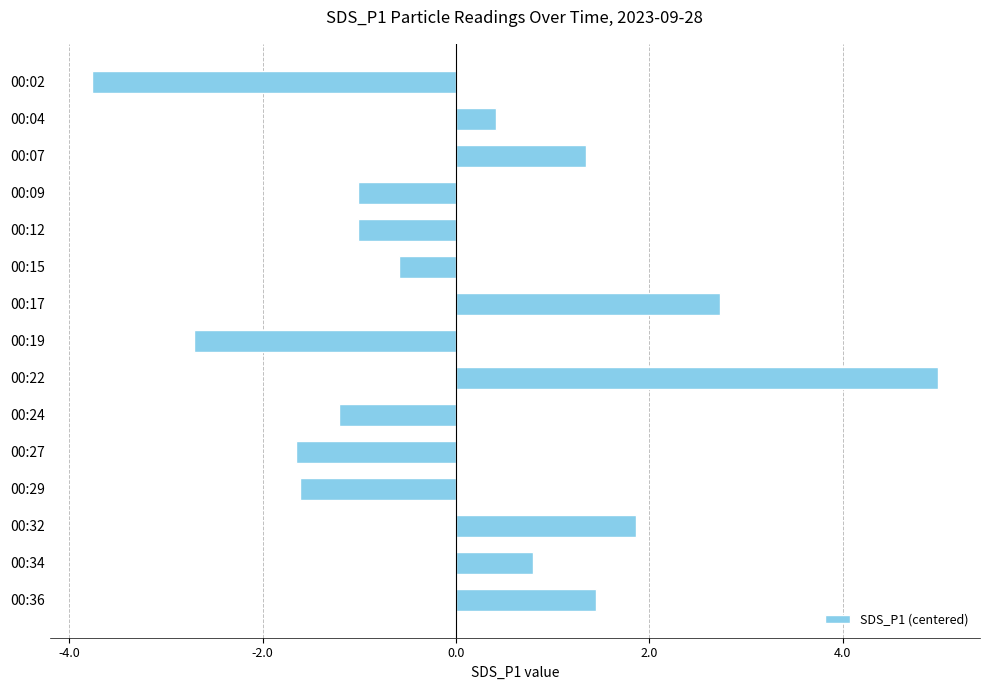

Reading top to bottom, what are all the values shown in this chart?

-3.8	0.4	1.3	-1.0	-1.0	-0.6	2.7	-2.7	5.0	-1.2	-1.7	-1.6	1.9	0.8	1.4